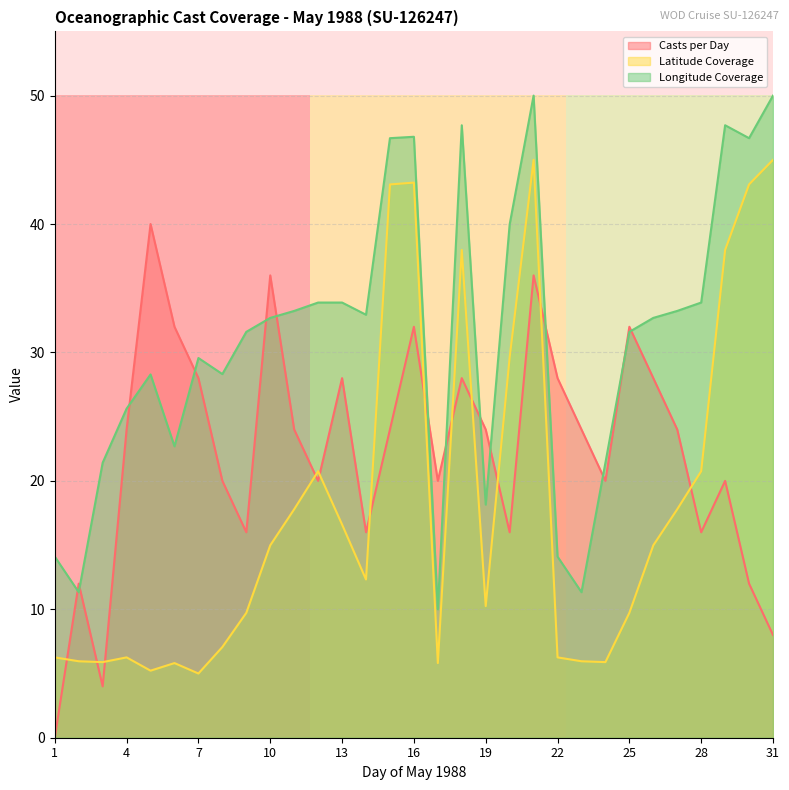

At which category does Longitude Coverage reach its first local peak?

5